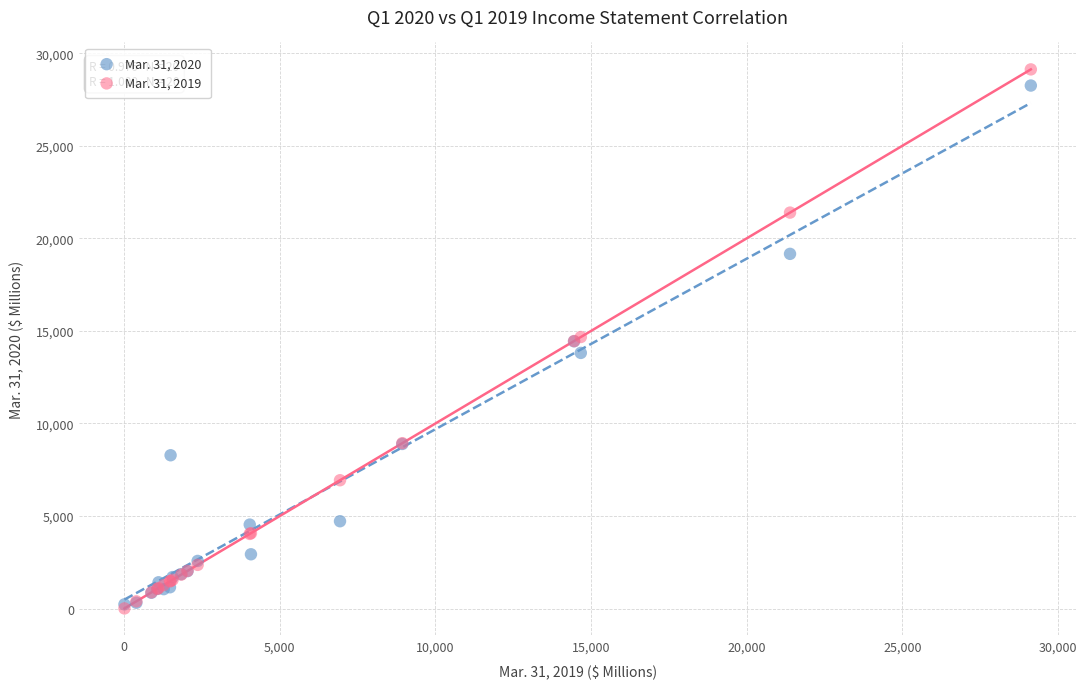

What are all the series names shown in the legend?

Mar. 31, 2020, Mar. 31, 2019